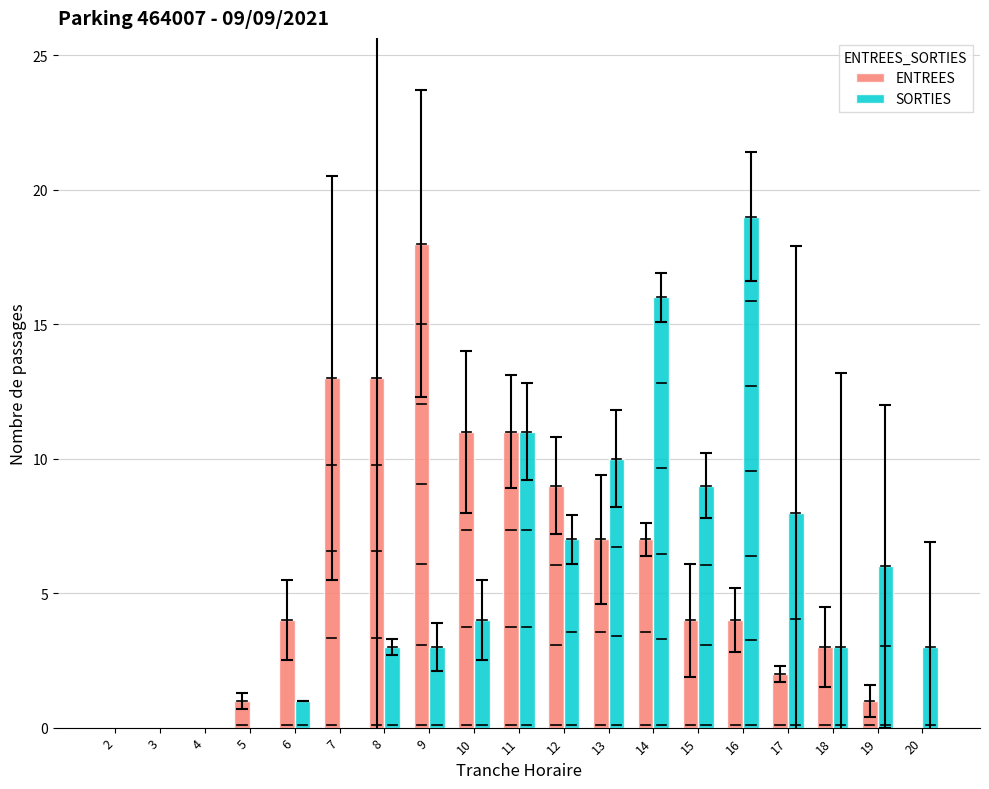

Is it true that ENTREES equals 7 at 14?

True